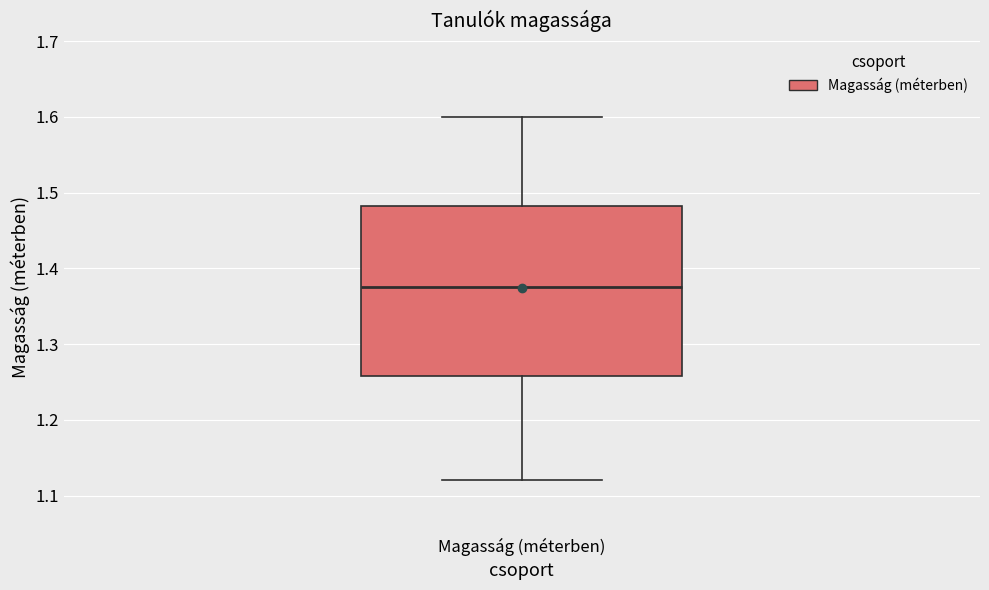

Read this box plot against the y-axis: the position of the median line, the range covered by the box, and the ends of both whiskers. The values are not printed on the chart, so give them approximately, as read against the axis.

median 1.38, box 1.26 to 1.48, whiskers 1.12 to 1.60